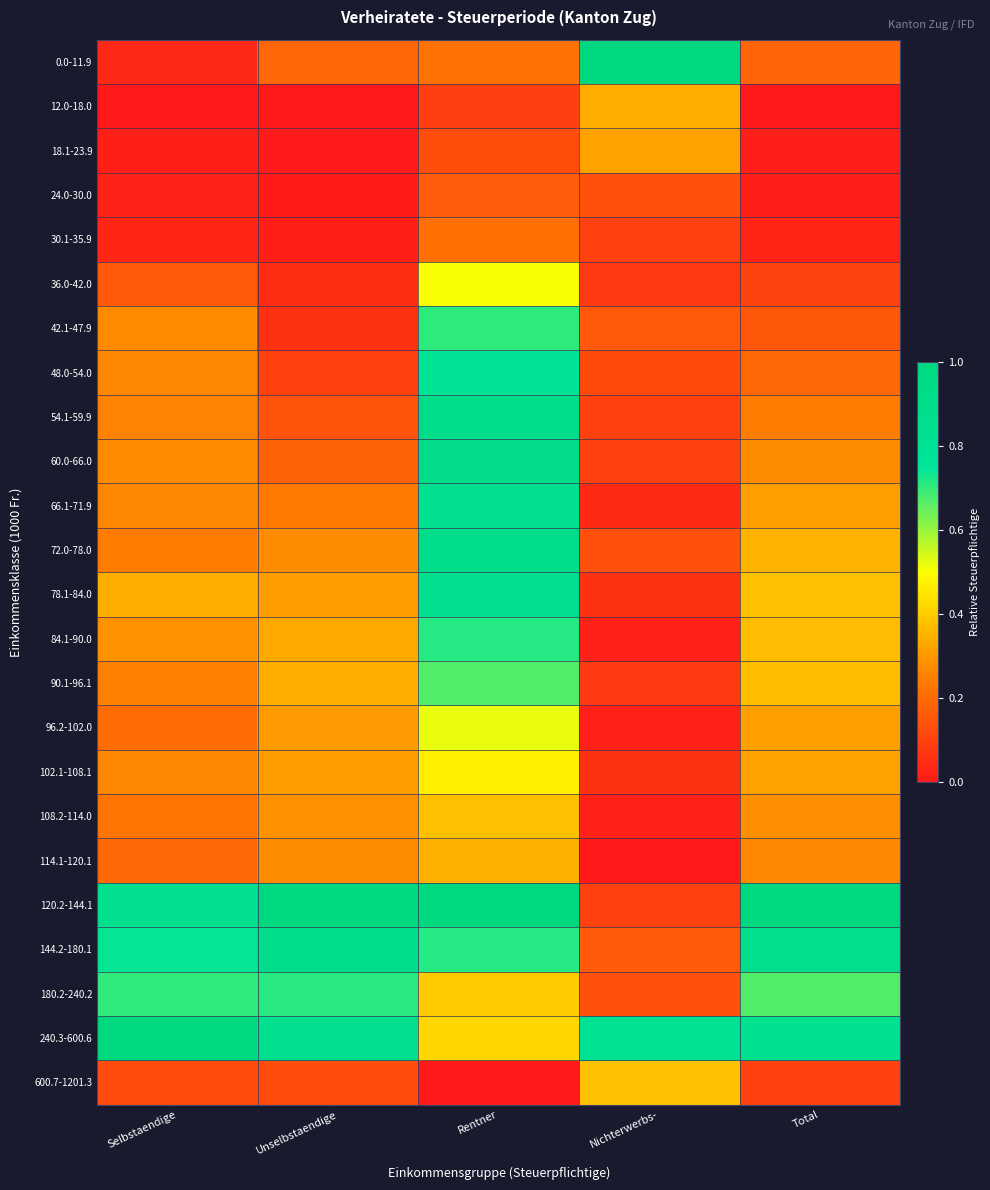

What is the maximum value shown in the chart?

1.0